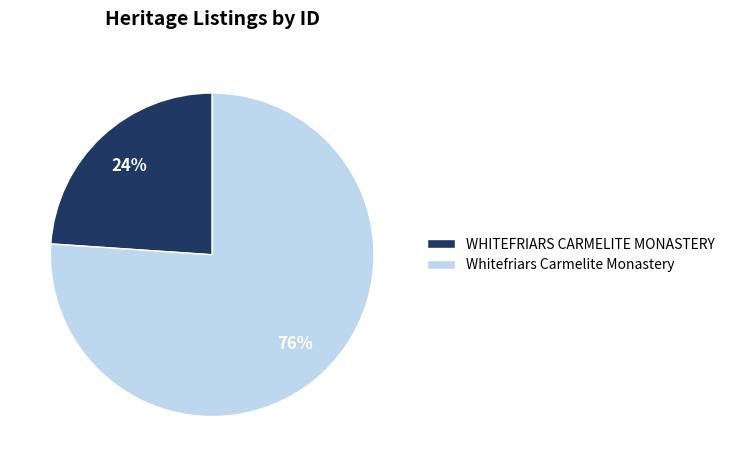

To the nearest percent, what portion does WHITEFRIARS CARMELITE MONASTERY represent?

24%